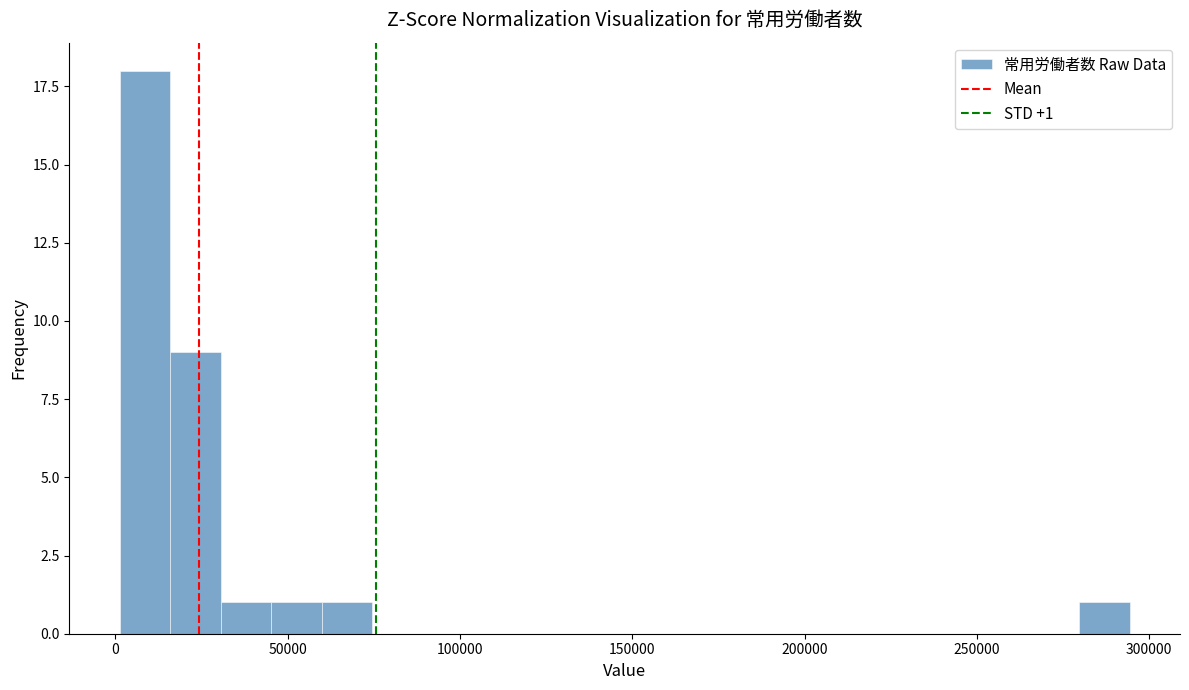

Around what value on the x-axis is the tallest bar? Give the approximate position of its centre, as read against the axis.

10000